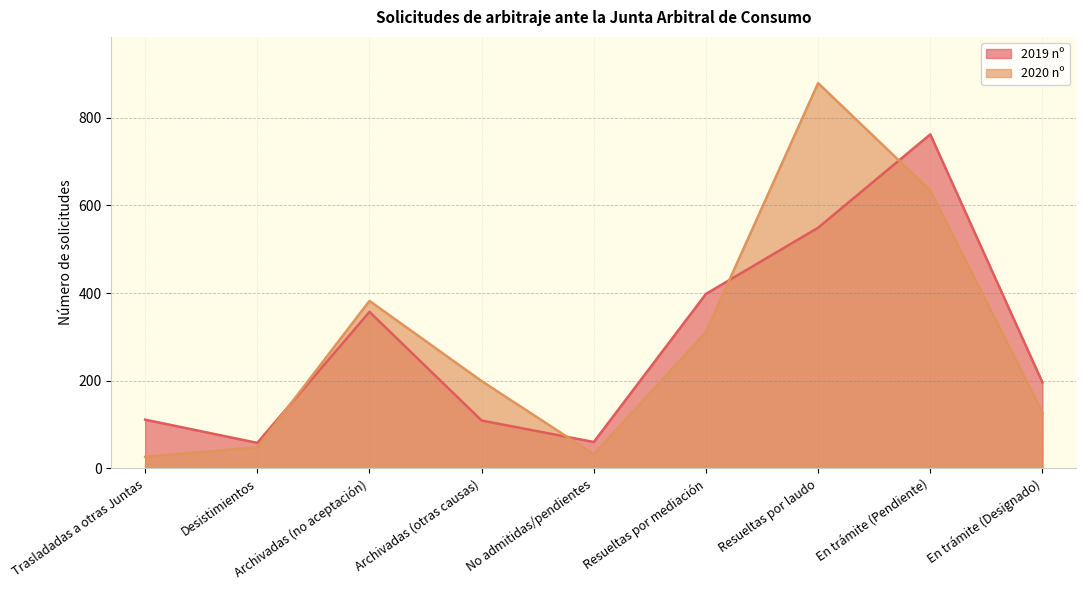

How many data points in 2020 nº are above 199?

4